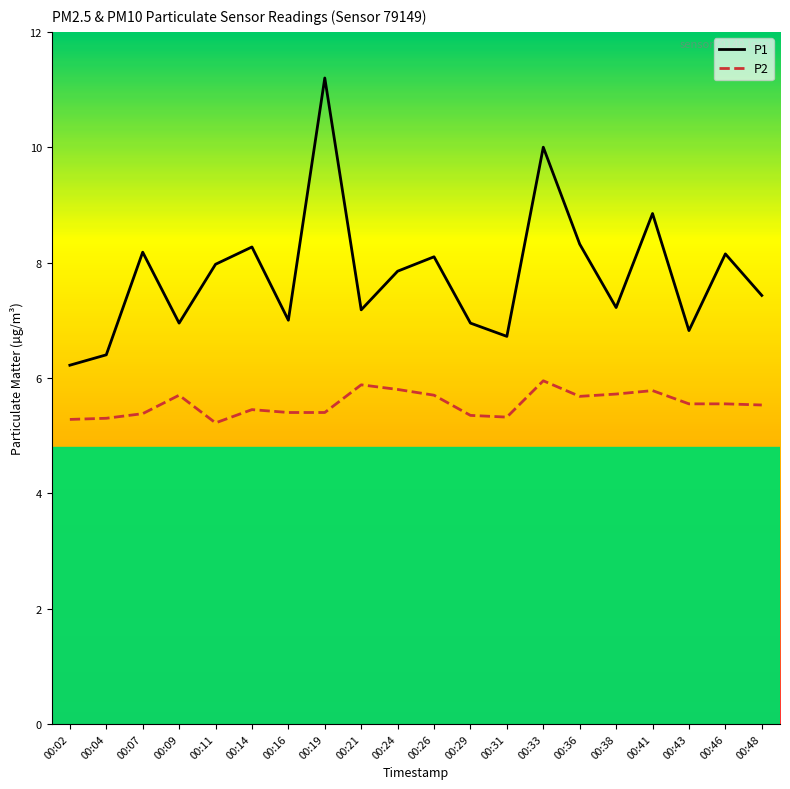

Between 00:09 and 00:36, which series saw the biggest shift?

P1